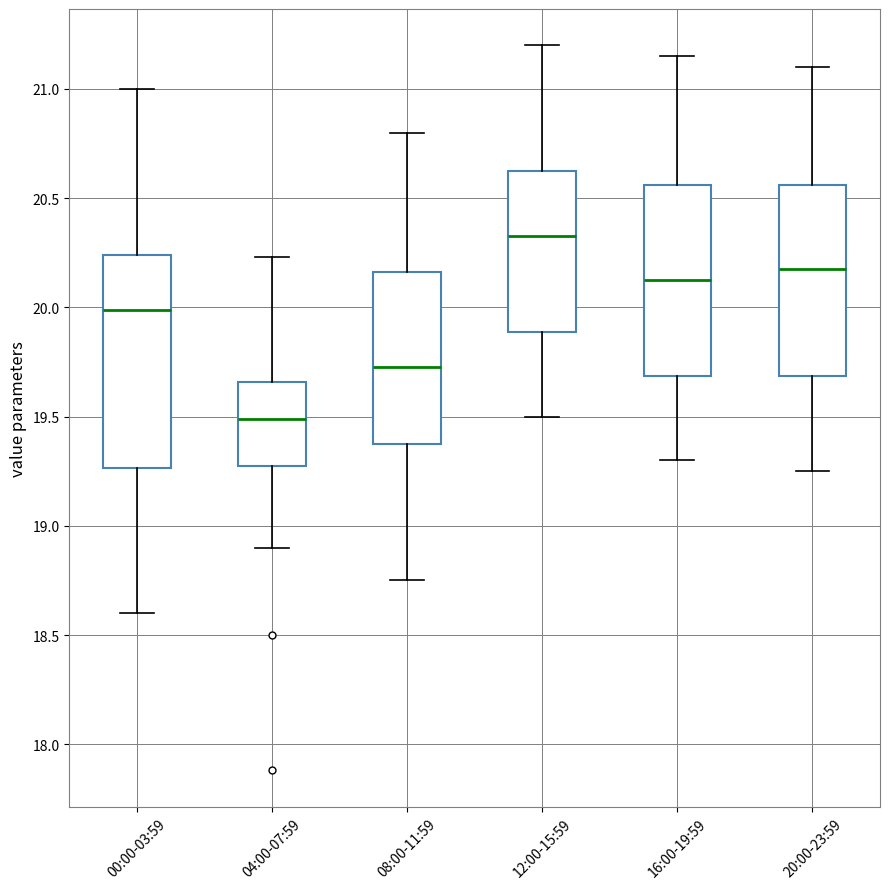

Reading left to right, read every box against the y-axis: the position of its median line, the range the box covers, and the ends of its whiskers. The values are not printed on the chart, so give them approximately, as read against the axis.

00:00-03:59: median 20.00, box 19.25 to 20.25, whiskers 18.60 to 21.00
04:00-07:59: median 19.50, box 19.30 to 19.65, whiskers 18.90 to 20.25
08:00-11:59: median 19.75, box 19.40 to 20.15, whiskers 18.75 to 20.80
12:00-15:59: median 20.35, box 19.90 to 20.65, whiskers 19.50 to 21.20
16:00-19:59: median 20.15, box 19.70 to 20.55, whiskers 19.30 to 21.15
20:00-23:59: median 20.20, box 19.70 to 20.55, whiskers 19.25 to 21.10